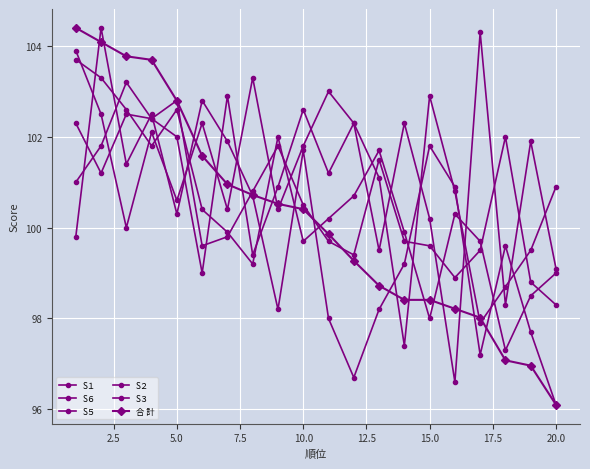

Does the chart have visible grid lines?

Yes